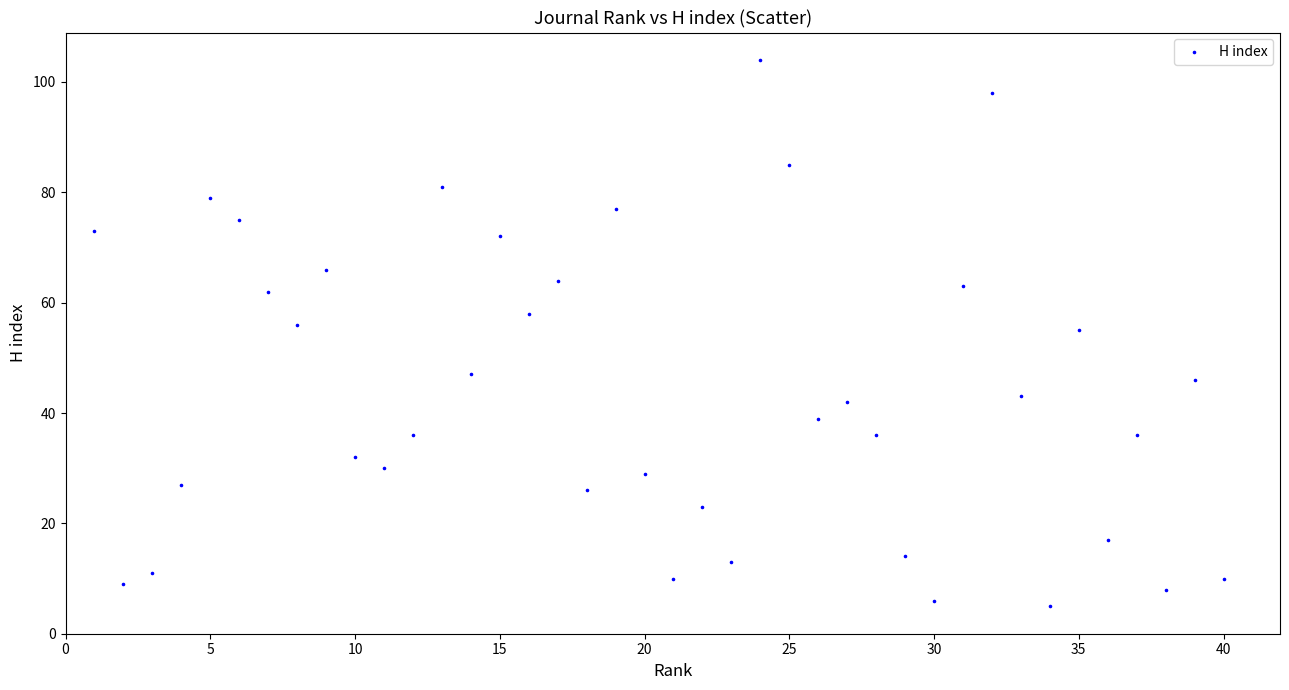

What is the range of Y values (max minus min)?

99